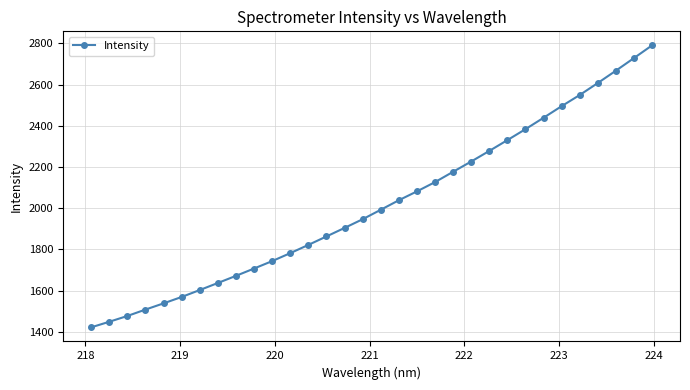

What is the value of the 23rd point from the left?

2278.2